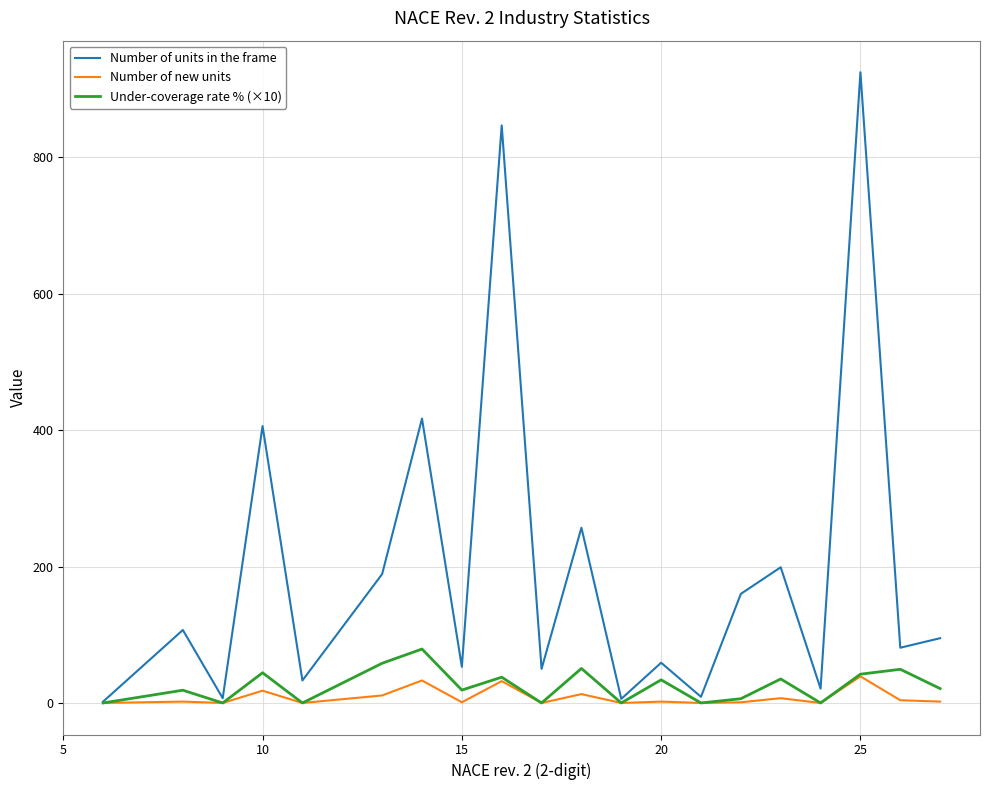

How many lines are shown in the chart?

3